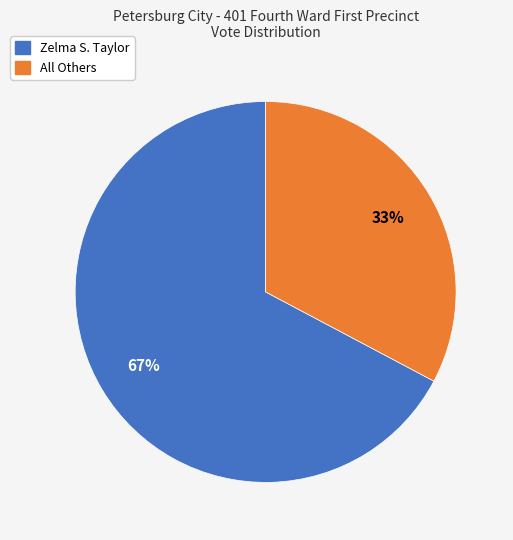

The Zelma S. Taylor slice represents 60% of the pie. True or false?

False